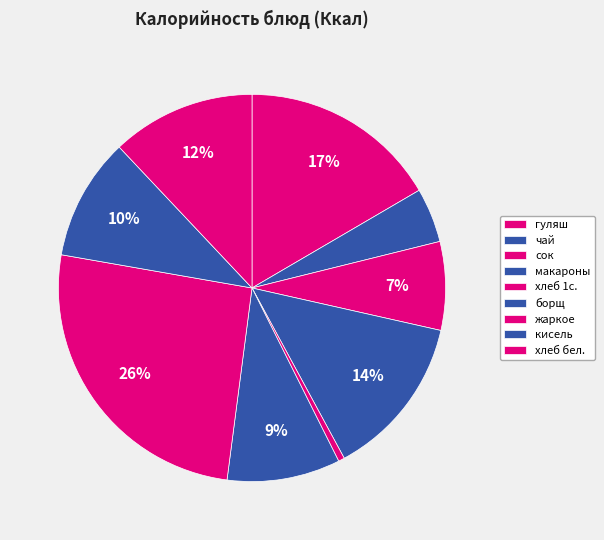

To the nearest percent, what percentage of the pie is макароны?

14%